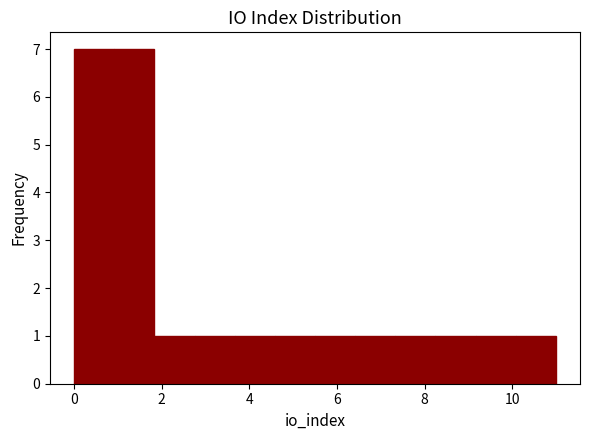

What is the height of the bar covering 5.6 to 6.4 on the x-axis? Neither the bar edges nor the heights are printed on the chart, so give them approximately, as read against the axes.

1